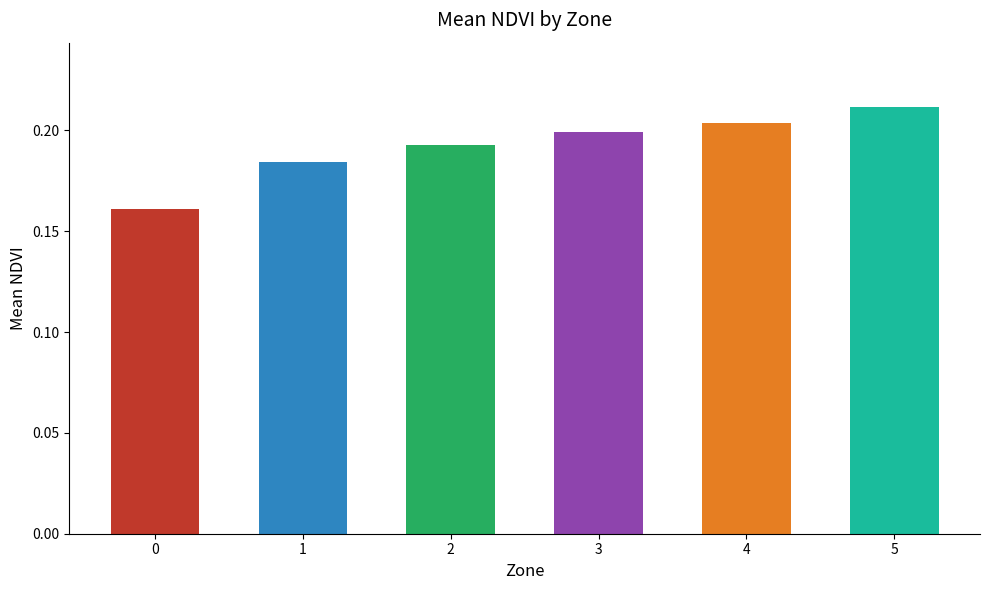

How many bars are there in total?

6